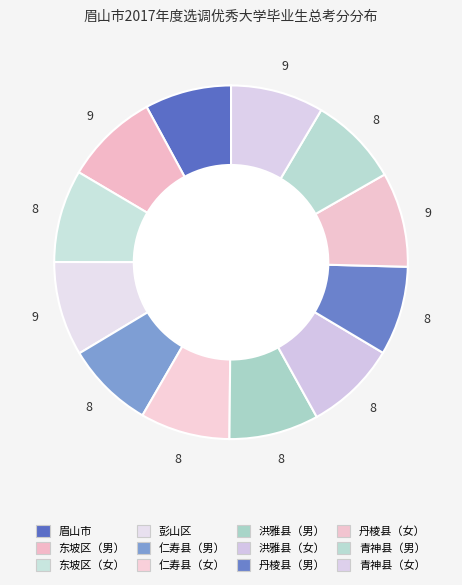

To the nearest percent, what portion does 洪雅县（男） represent?

8%